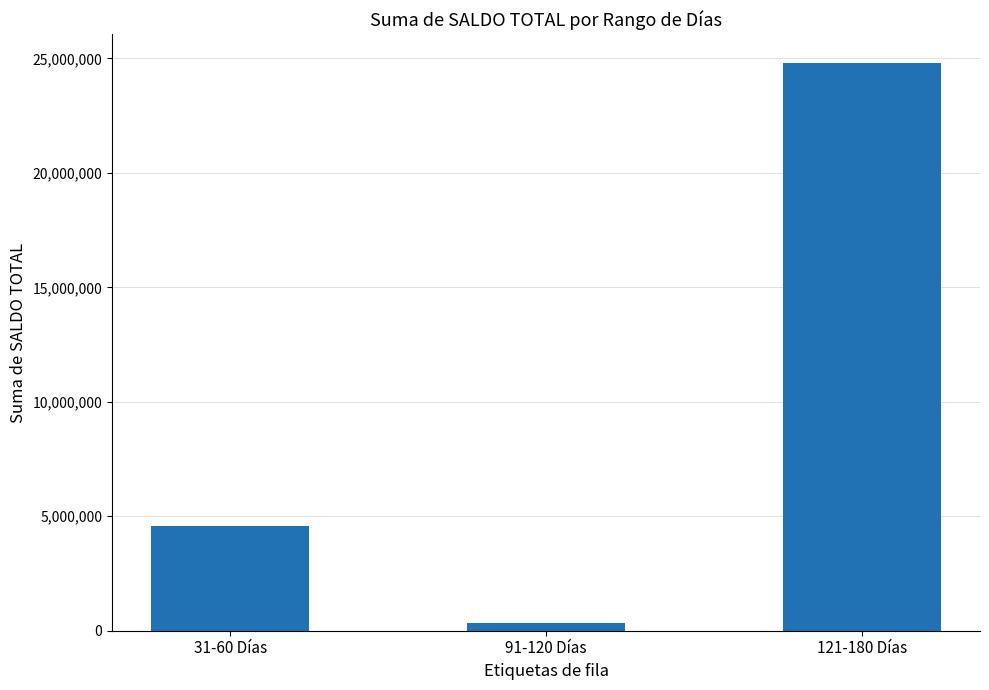

What is the sum of all values?

29730676